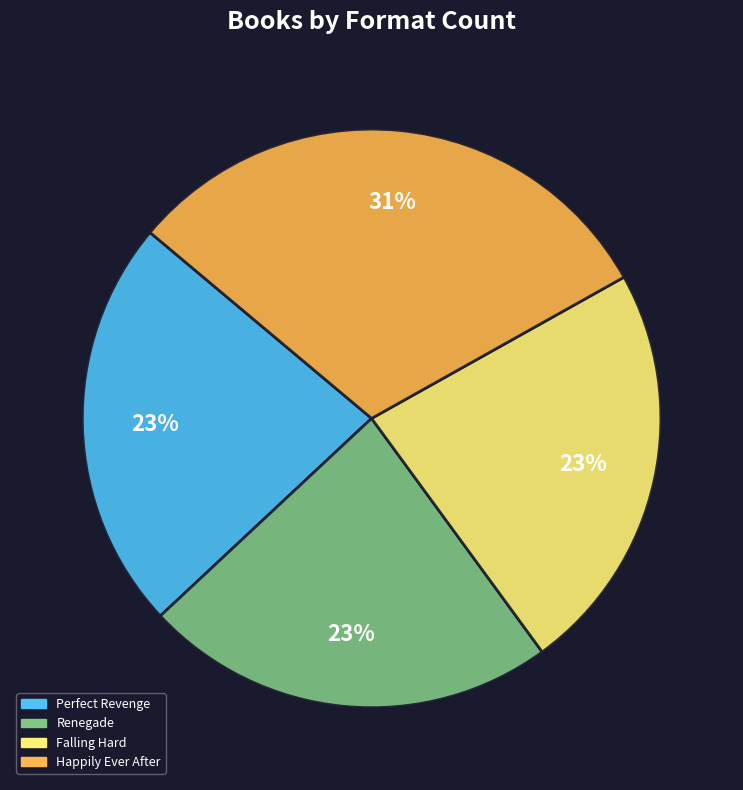

True or false: Perfect Revenge accounts for 23% of the total.

True